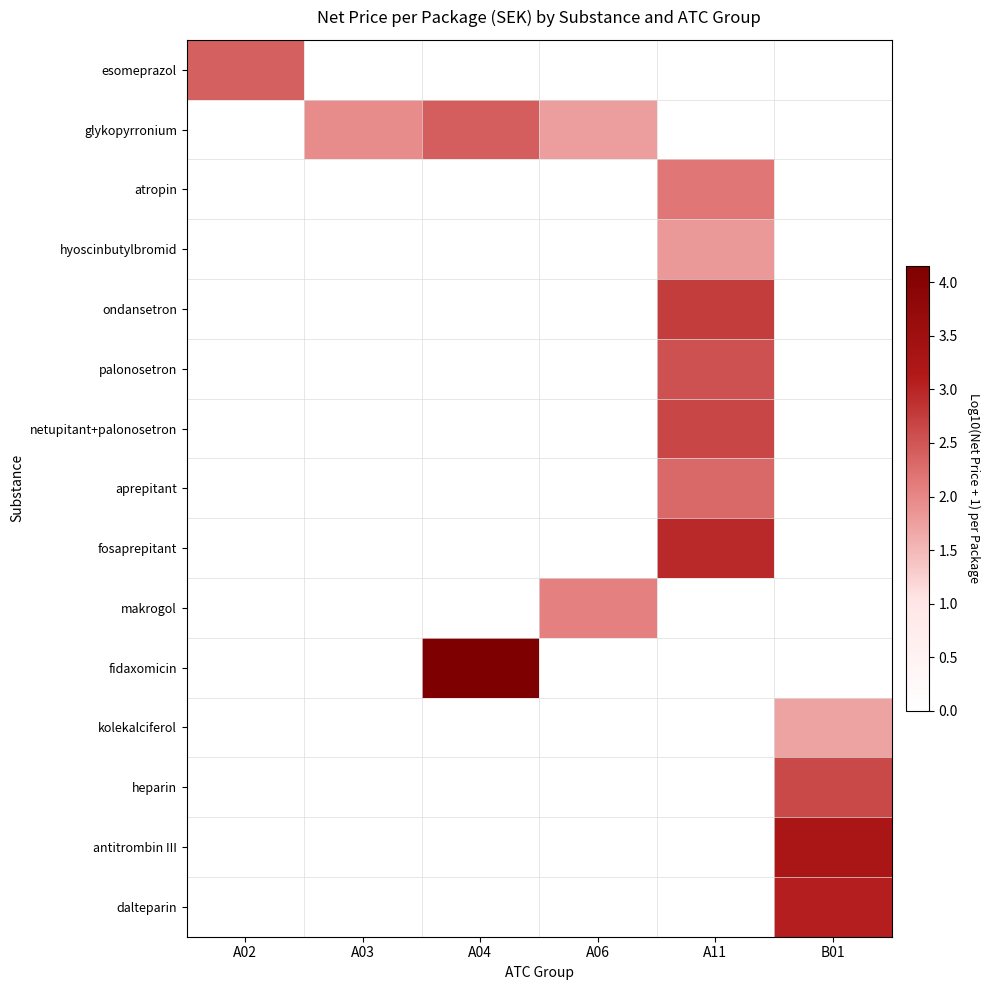

Reading left to right, extract all data points from this chart.

esomeprazol: A02=2.4	A03=0.0	A04=0.0	A06=0.0	A11=0.0	B01=0.0
glykopyrronium: A02=0.0	A03=2.0	A04=2.4	A06=1.8	A11=0.0	B01=0.0
atropin: A02=0.0	A03=0.0	A04=0.0	A06=0.0	A11=2.2	B01=0.0
hyoscinbutylbromid: A02=0.0	A03=0.0	A04=0.0	A06=0.0	A11=1.8	B01=0.0
ondansetron: A02=0.0	A03=0.0	A04=0.0	A06=0.0	A11=2.7	B01=0.0
palonosetron: A02=0.0	A03=0.0	A04=0.0	A06=0.0	A11=2.5	B01=0.0
netupitant+palonosetron: A02=0.0	A03=0.0	A04=0.0	A06=0.0	A11=2.7	B01=0.0
aprepitant: A02=0.0	A03=0.0	A04=0.0	A06=0.0	A11=2.3	B01=0.0
fosaprepitant: A02=0.0	A03=0.0	A04=0.0	A06=0.0	A11=2.9	B01=0.0
makrogol: A02=0.0	A03=0.0	A04=0.0	A06=2.1	A11=0.0	B01=0.0
fidaxomicin: A02=0.0	A03=0.0	A04=4.2	A06=0.0	A11=0.0	B01=0.0
kolekalciferol: A02=0.0	A03=0.0	A04=0.0	A06=0.0	A11=0.0	B01=1.7
heparin: A02=0.0	A03=0.0	A04=0.0	A06=0.0	A11=0.0	B01=2.6
antitrombin III: A02=0.0	A03=0.0	A04=0.0	A06=0.0	A11=0.0	B01=3.3
dalteparin: A02=0.0	A03=0.0	A04=0.0	A06=0.0	A11=0.0	B01=3.1